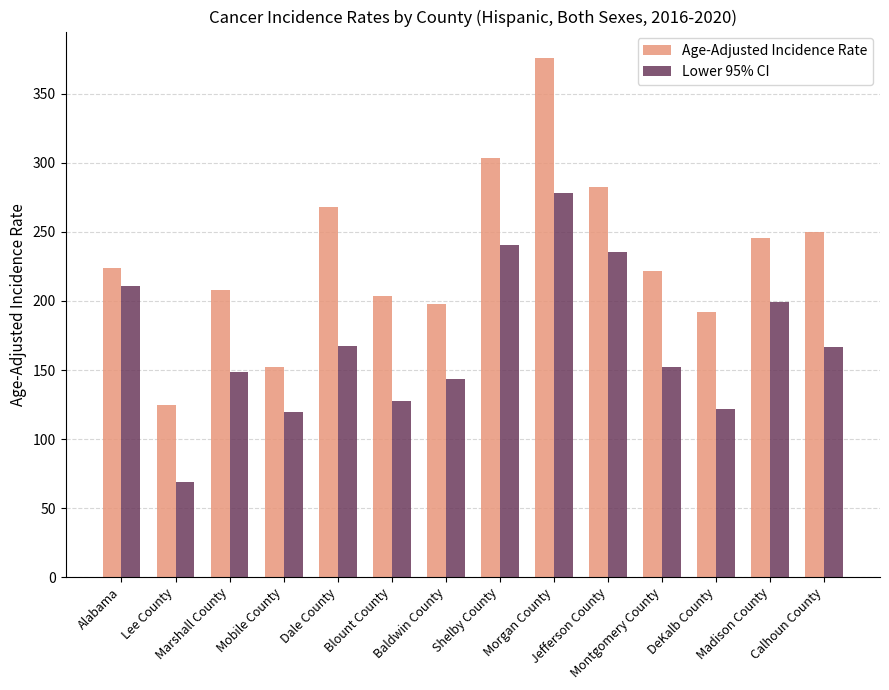

List the series in order of their peak value, lowest first.

Lower 95% CI, Age-Adjusted Incidence Rate